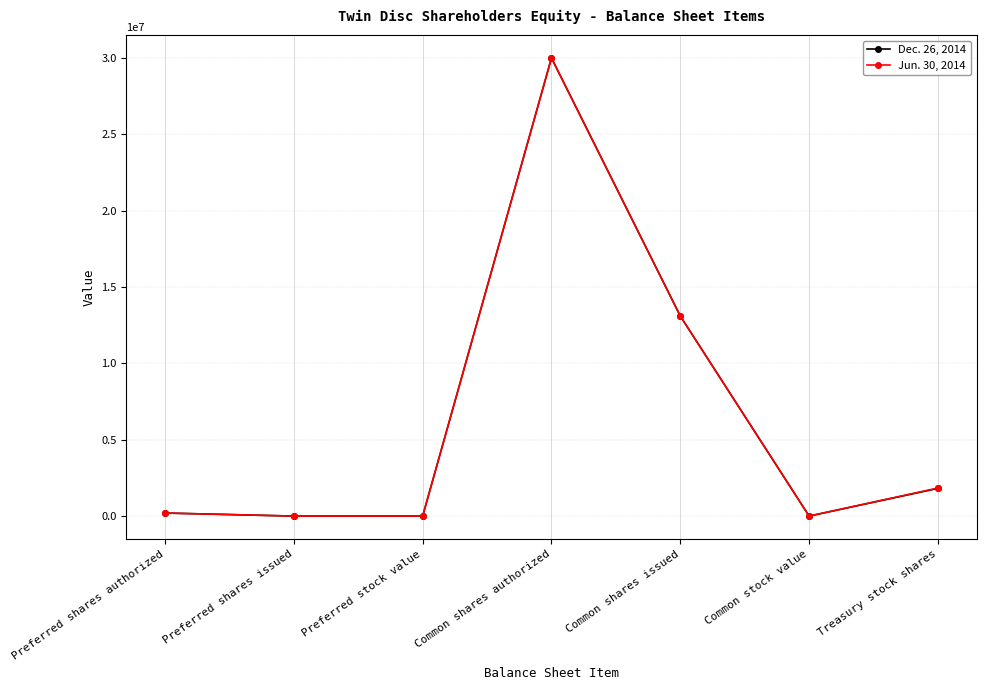

How many values in the Dec. 26, 2014 series are below 200000?

3